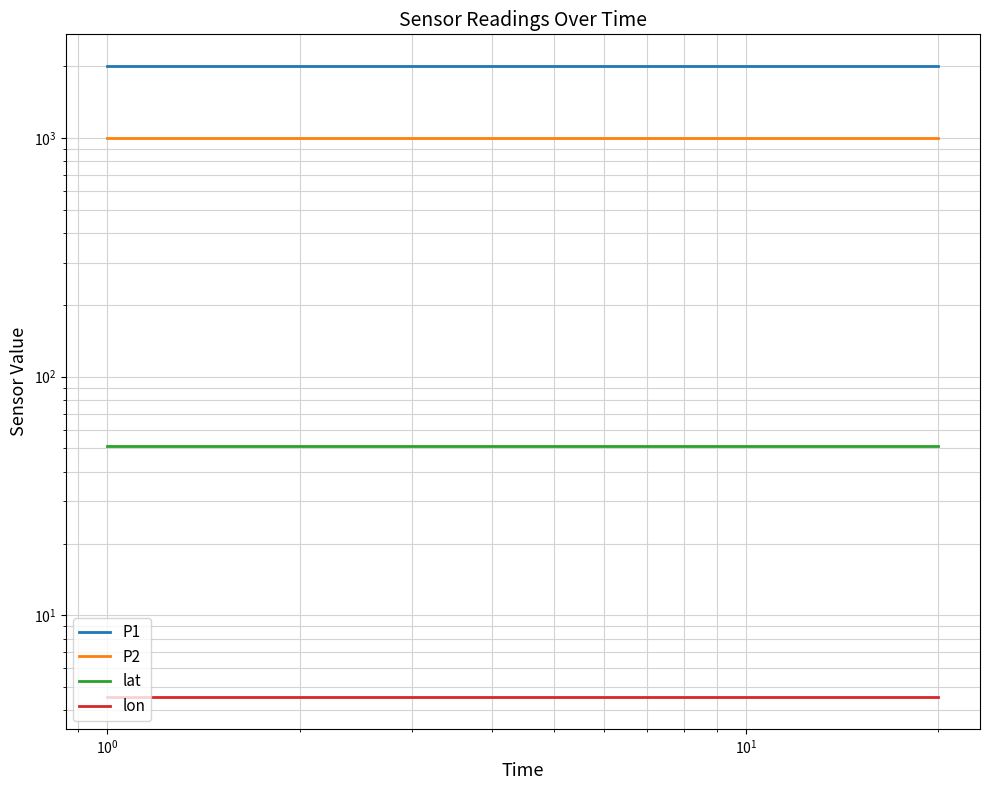

Is the value of P2 at $\mathdefault{10^{-1}}$ greater than the value of lat at 6?

Yes